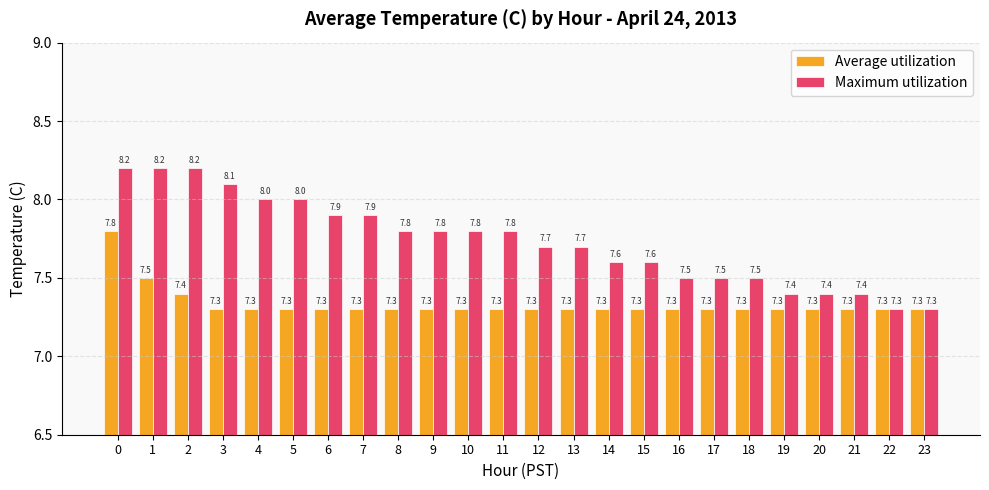

What value does the Average utilization series have at 6?

7.3